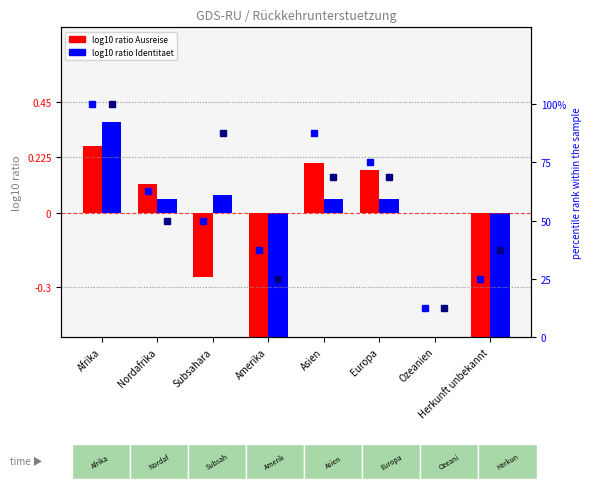

The value of Beginn Identitaet (log10 ratio) at Herkunft unbekannt is -1.7. True or false?

False